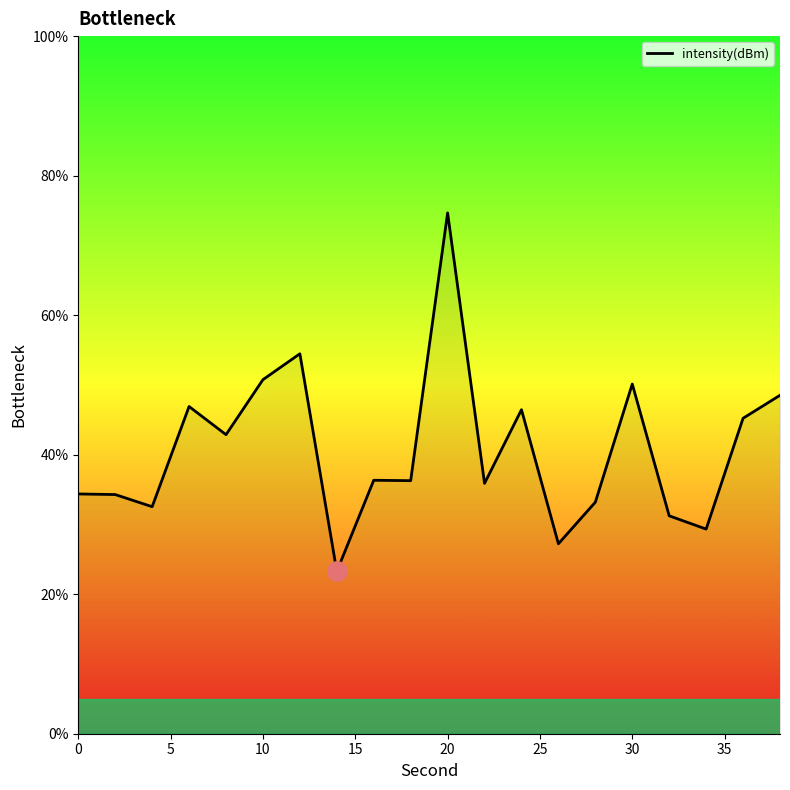

What is the minimum value shown in the chart?

23.3